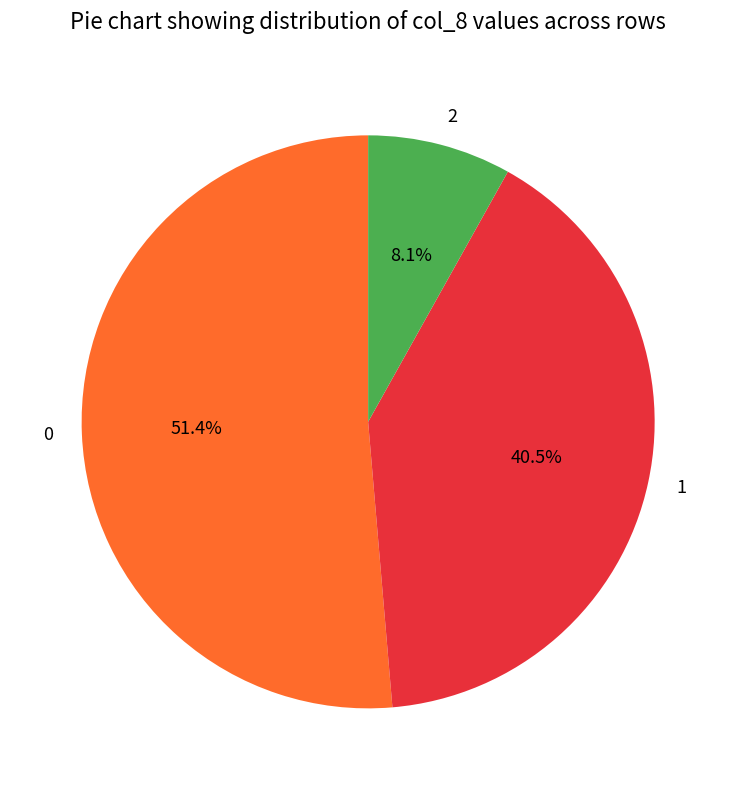

Does 0 account for over 50% of the chart?

Yes